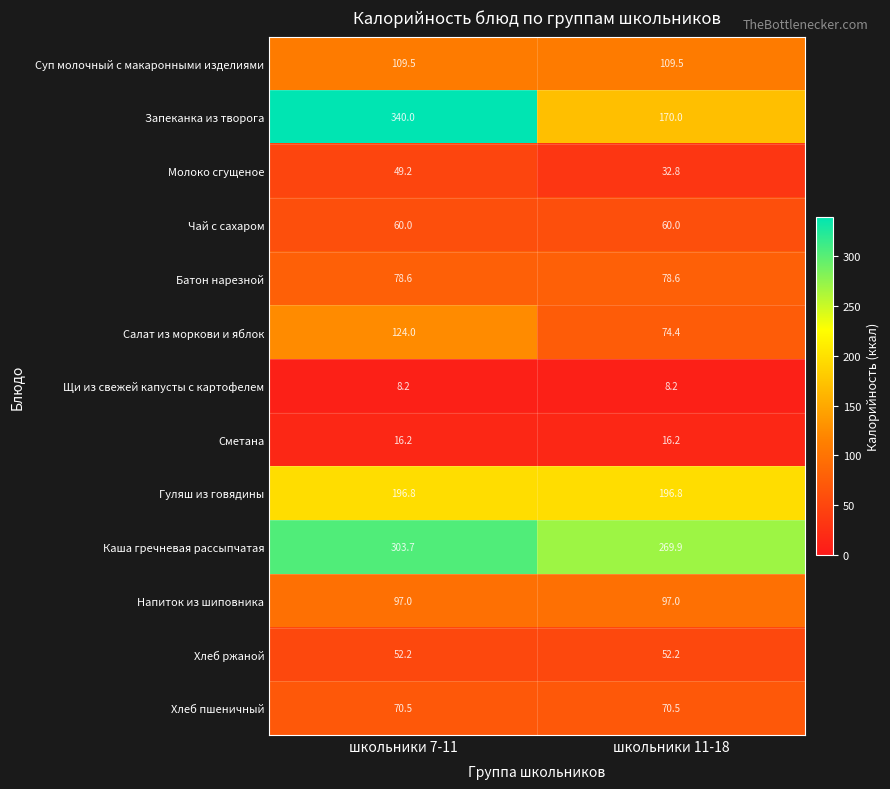

True or false: Молоко сгущеное has a value of 14.1 at школьники 11-18.

False